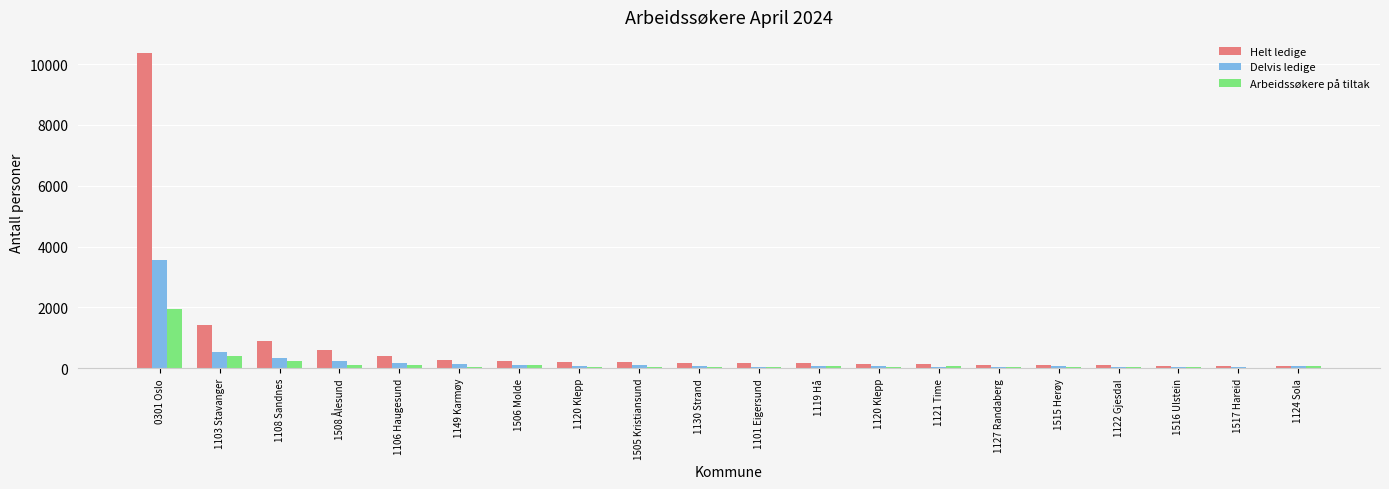

Where does the Helt ledige series first go above 188?

0301 Oslo